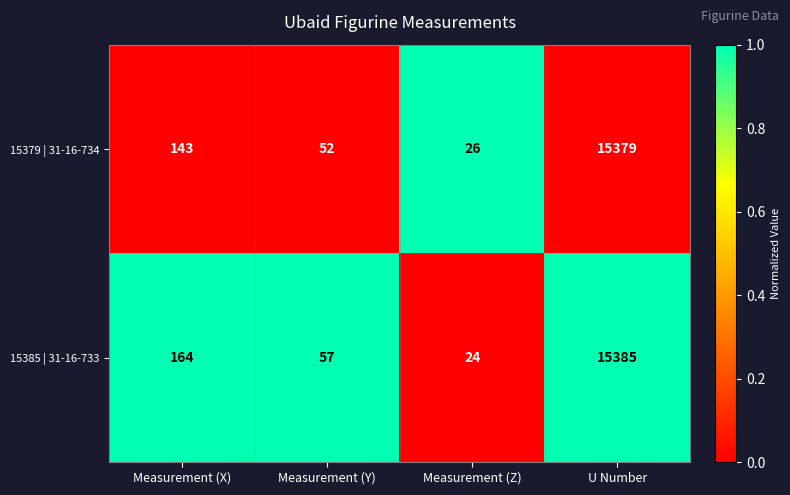

True or false: 15385 | 31-16-733 has a value of 164 at Measurement (X).

True